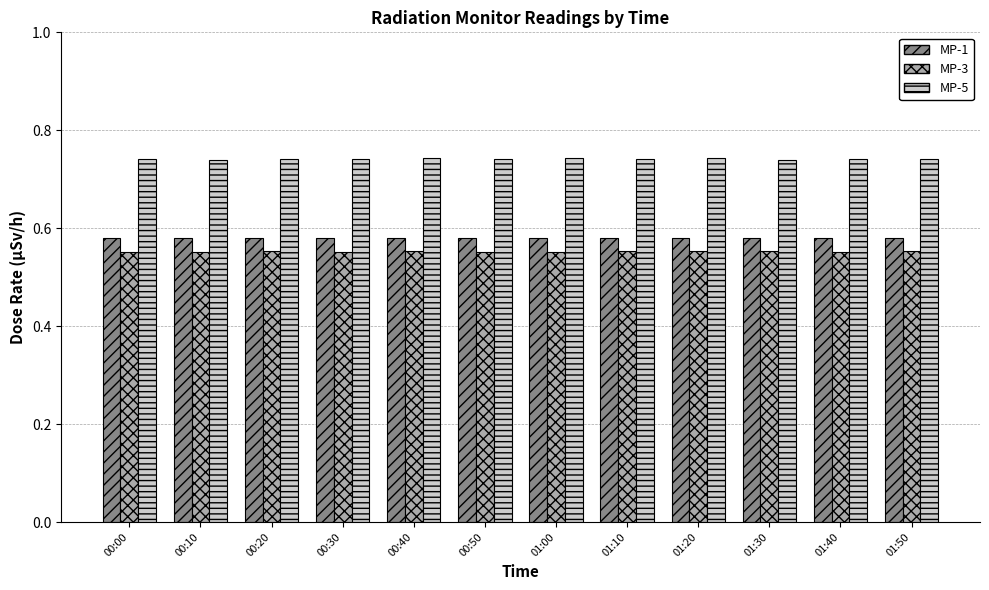

The value of MP-1 at 00:20 is 0.8. True or false?

False